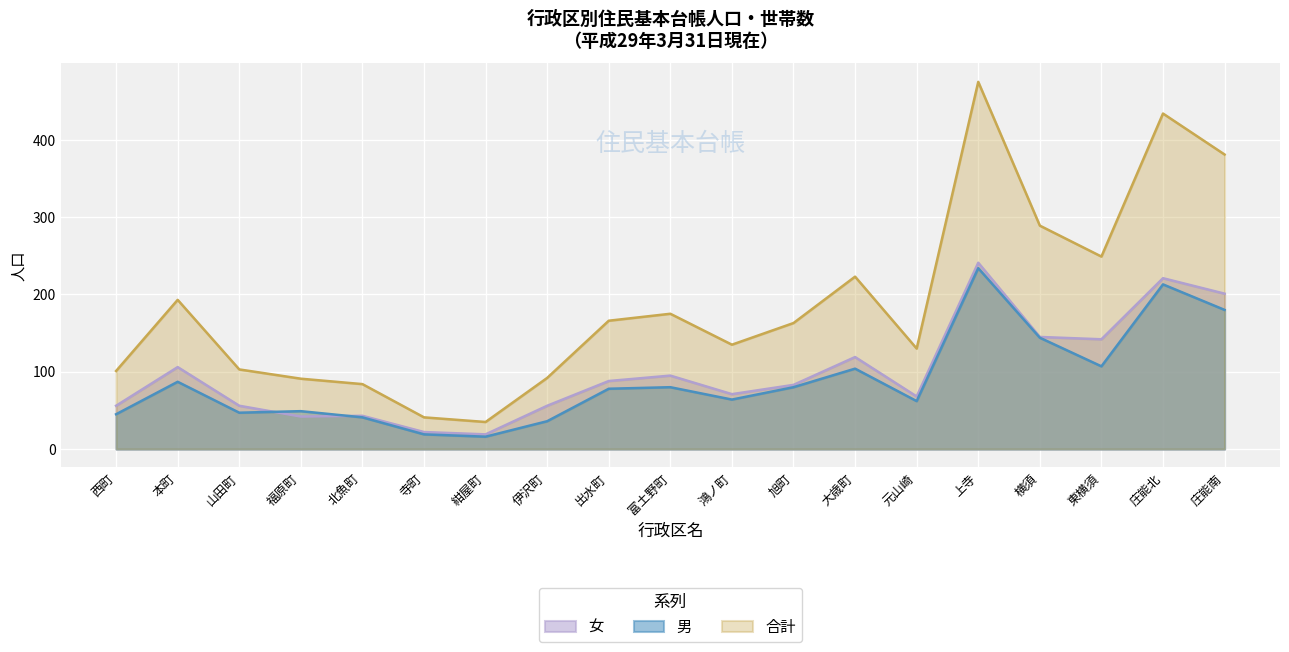

Count the number of data series in this chart.

3